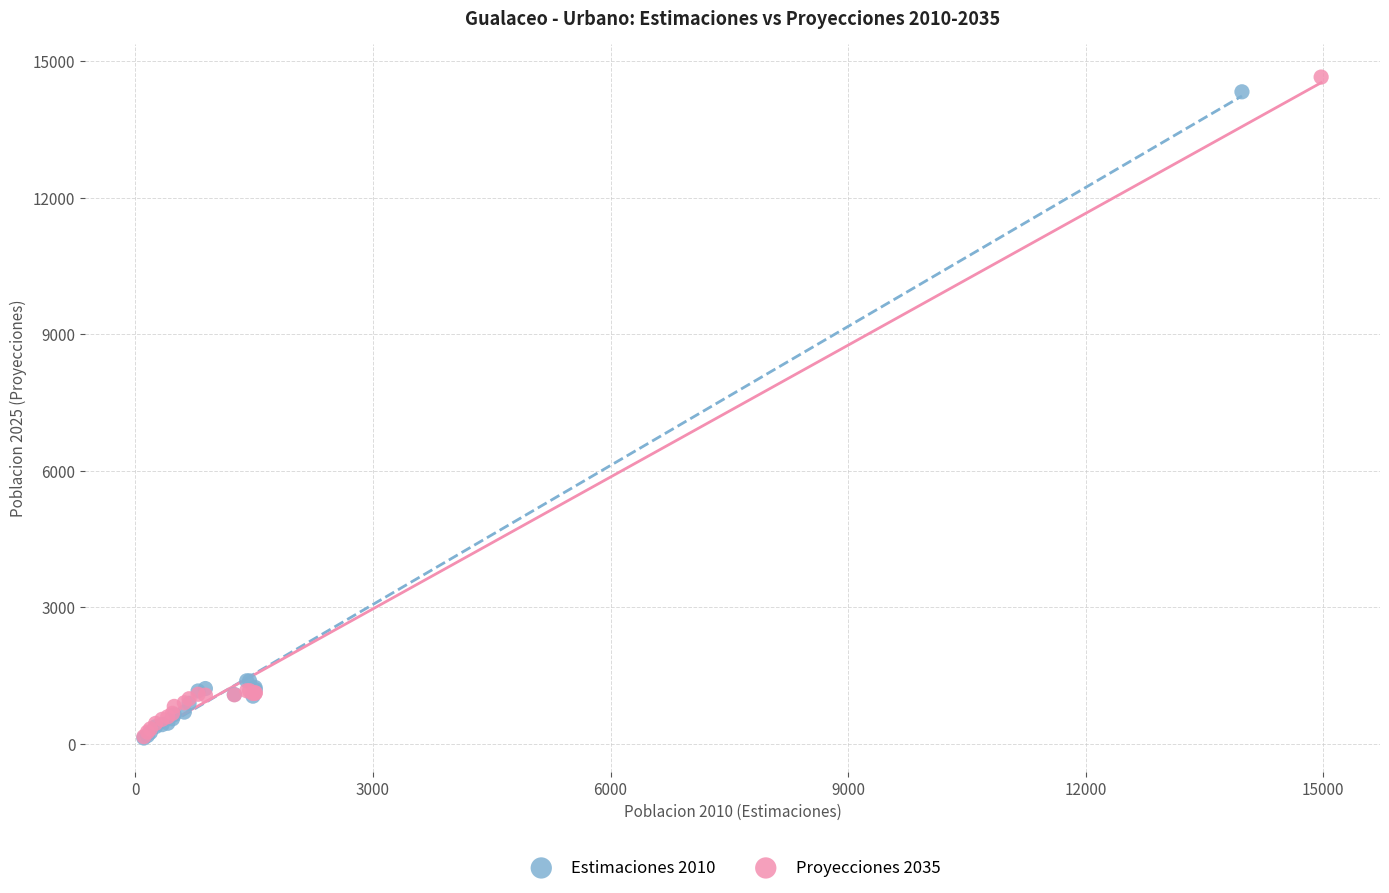

Which series has the widest spread of Y values?

Proyecciones 2035